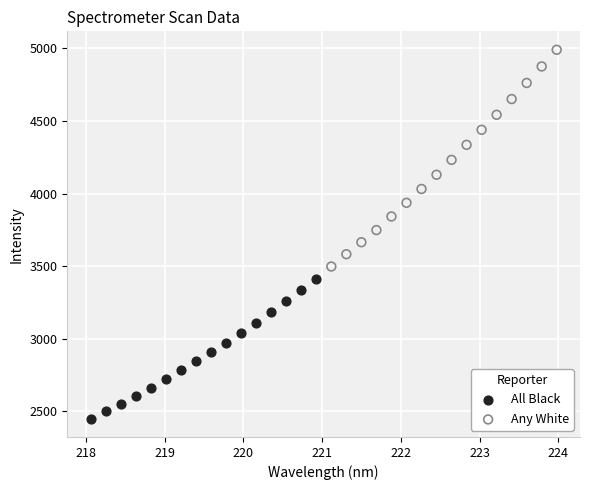

Which series has the largest Y range (max minus min)?

Any White